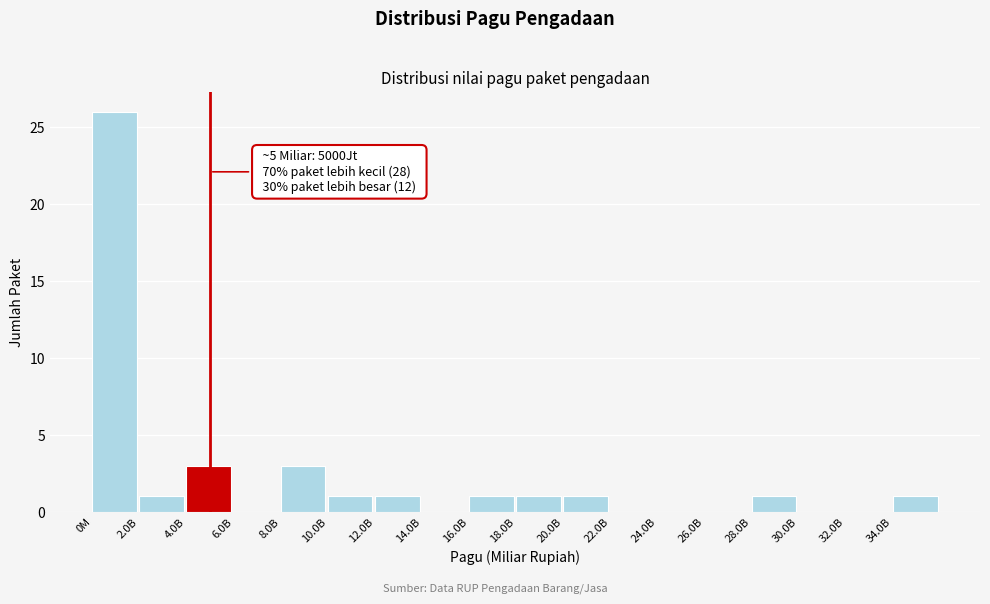

Reading left to right, extract all data points from this chart.

0M=26	2.0B=1	4.0B=3	6.0B=0	8.0B=3	10.0B=1	12.0B=1	14.0B=0	16.0B=1	18.0B=1	20.0B=1	22.0B=0	24.0B=0	26.0B=0	28.0B=1	30.0B=0	32.0B=0	34.0B=1